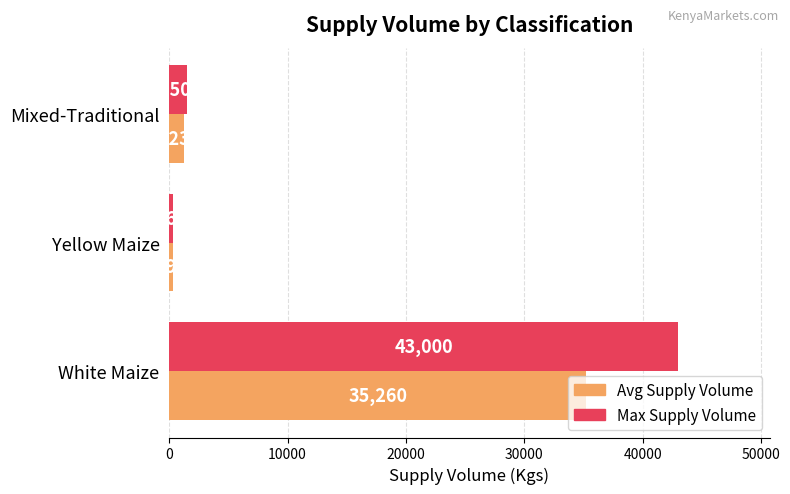

What is the spread (max minus min) of values at Mixed-Traditional?

270.0